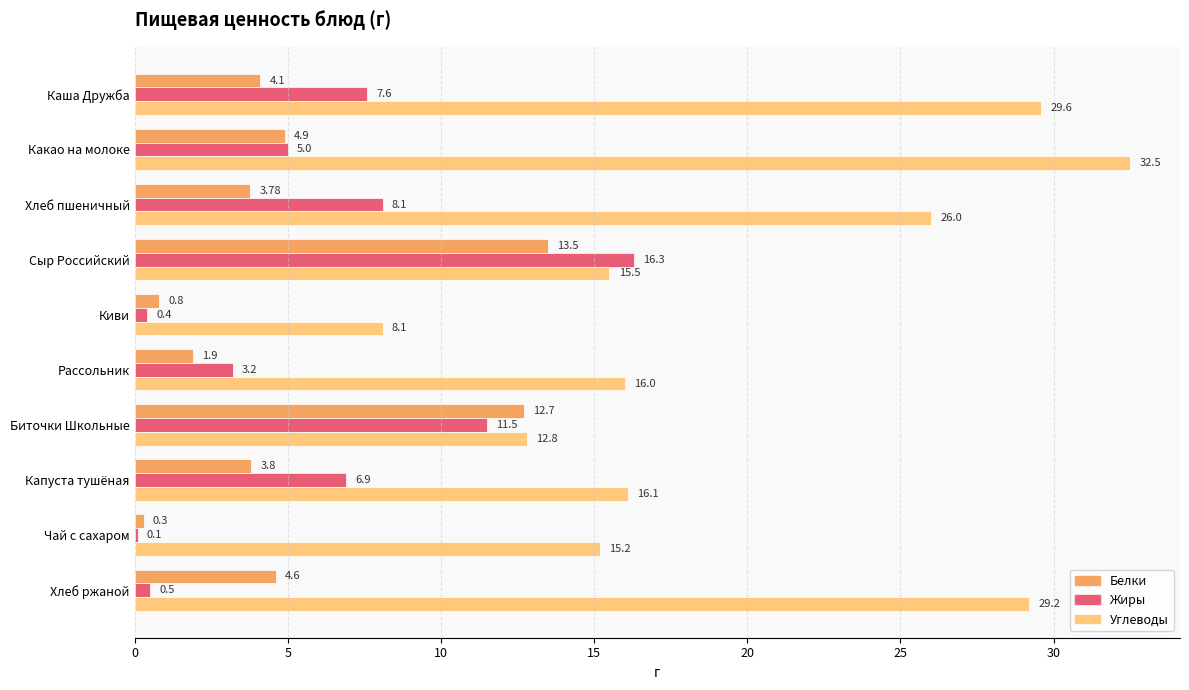

What is the highest value of the Белки series?

13.5